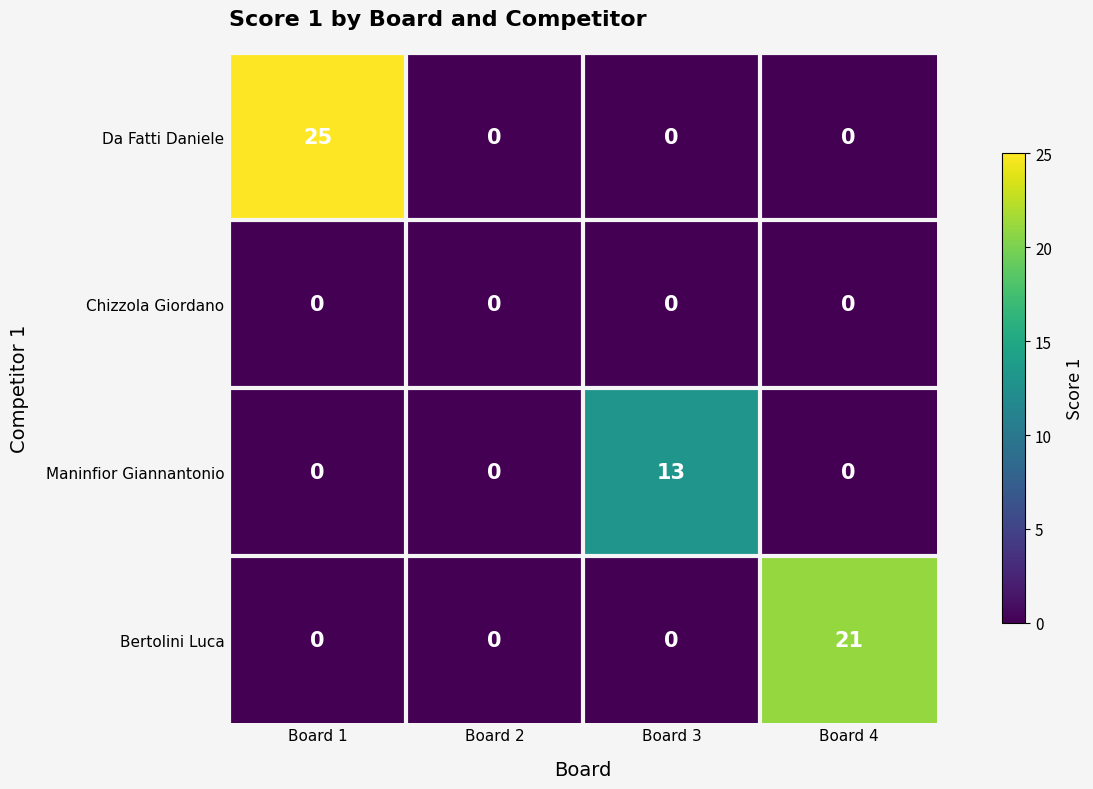

At how many categories does at least one series exceed 19?

2